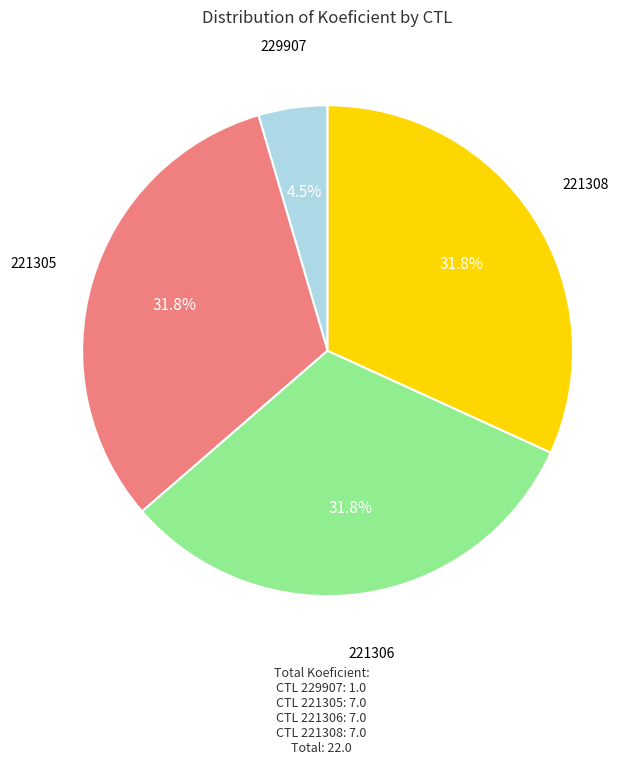

Does any single category account for the majority?

No